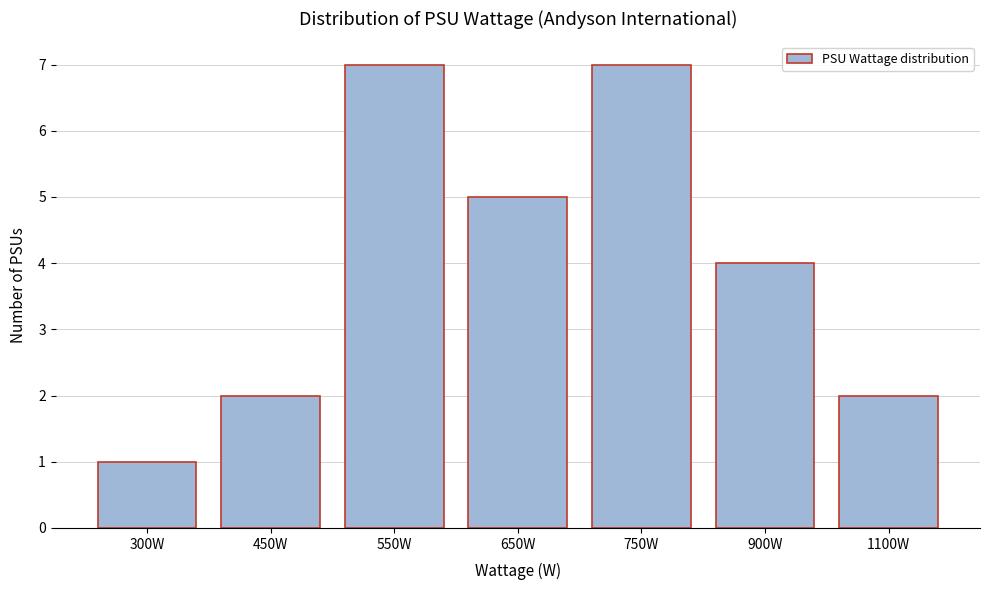

Reading left to right, what are all the values shown in this chart?

1	2	7	5	7	4	2